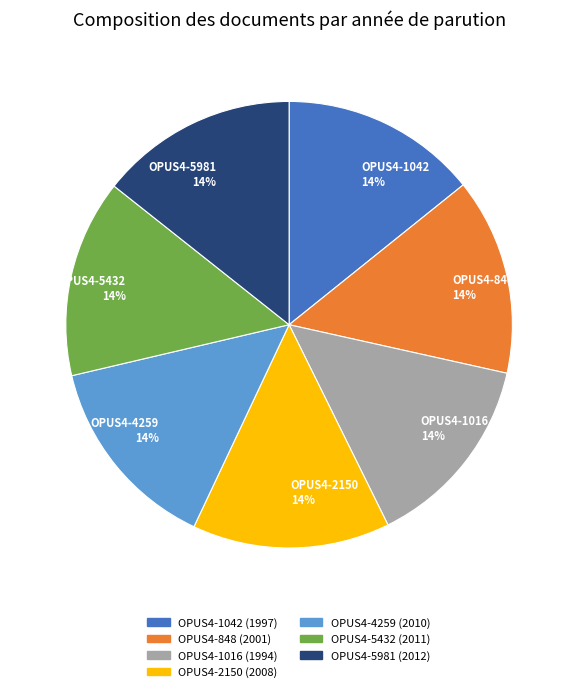

How many segments does this pie chart have?

7